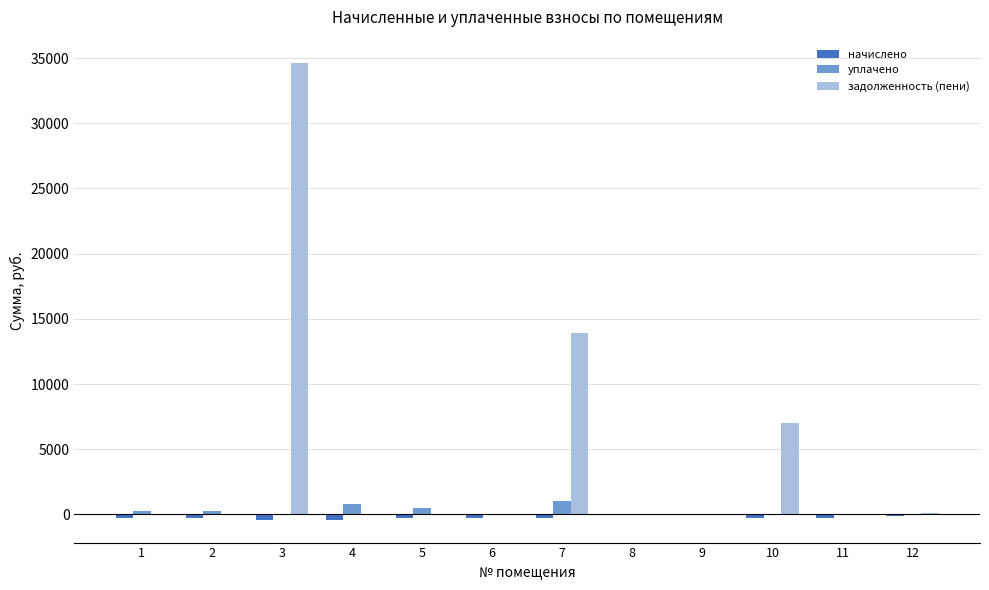

What is the greatest value displayed?

34661.6